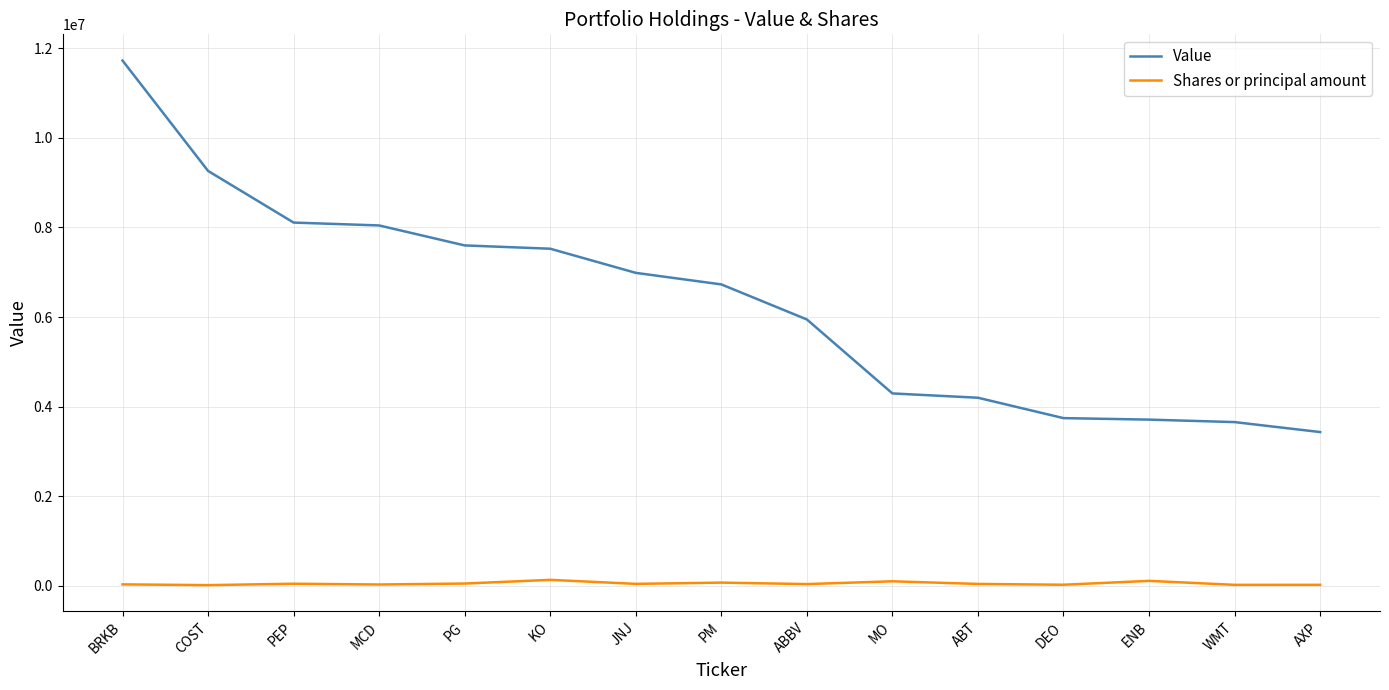

True or false: Shares or principal amount and Value cross at least once.

False